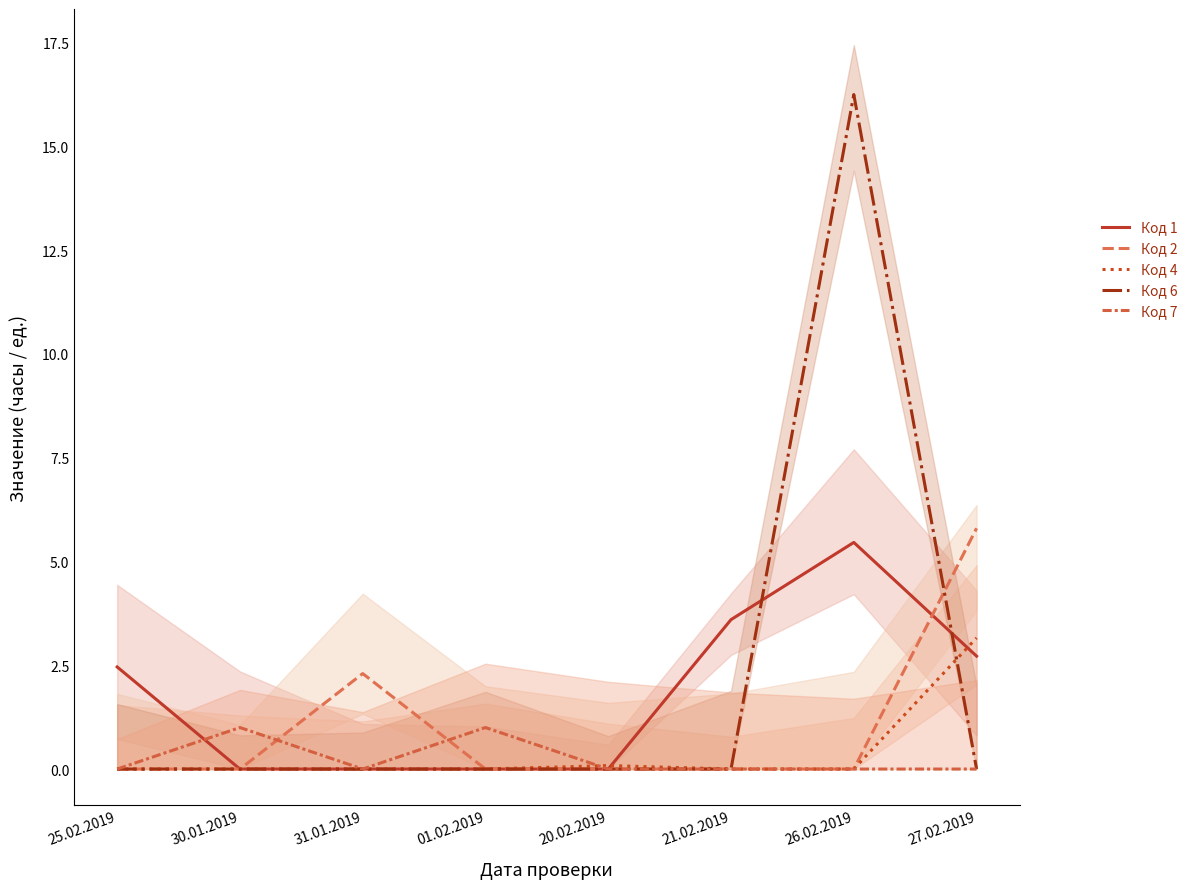

What is the difference between the maximum and minimum values in the Код 2 series?

5.8